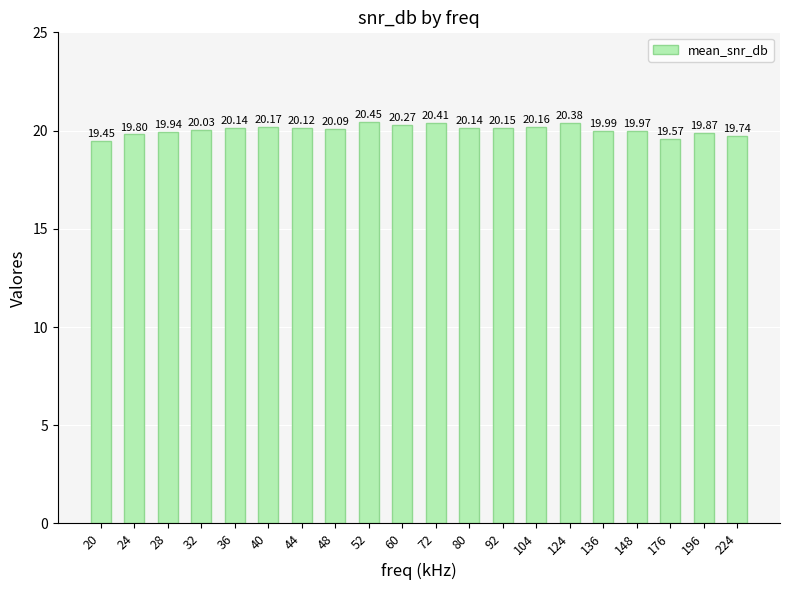

Which category has the lowest value across all series?

20